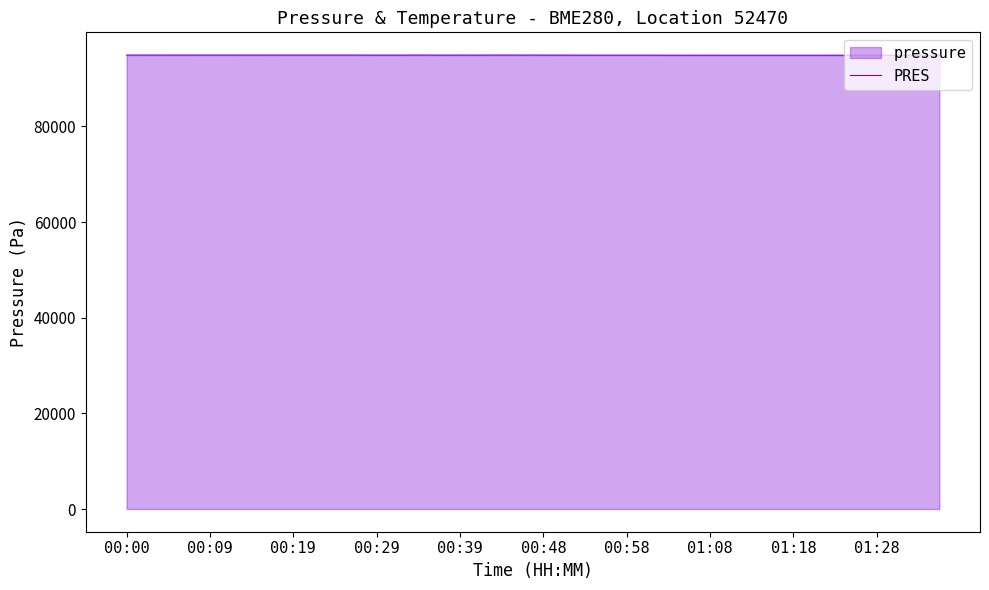

At which label does the data first exceed 94912?

00:00